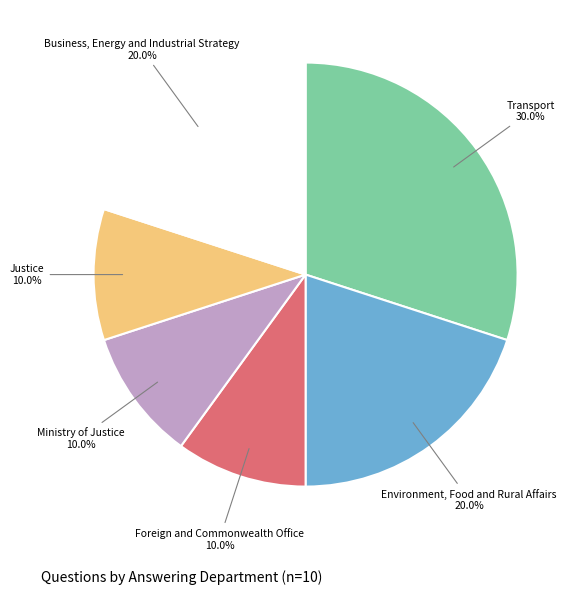

Does any single category account for the majority?

No